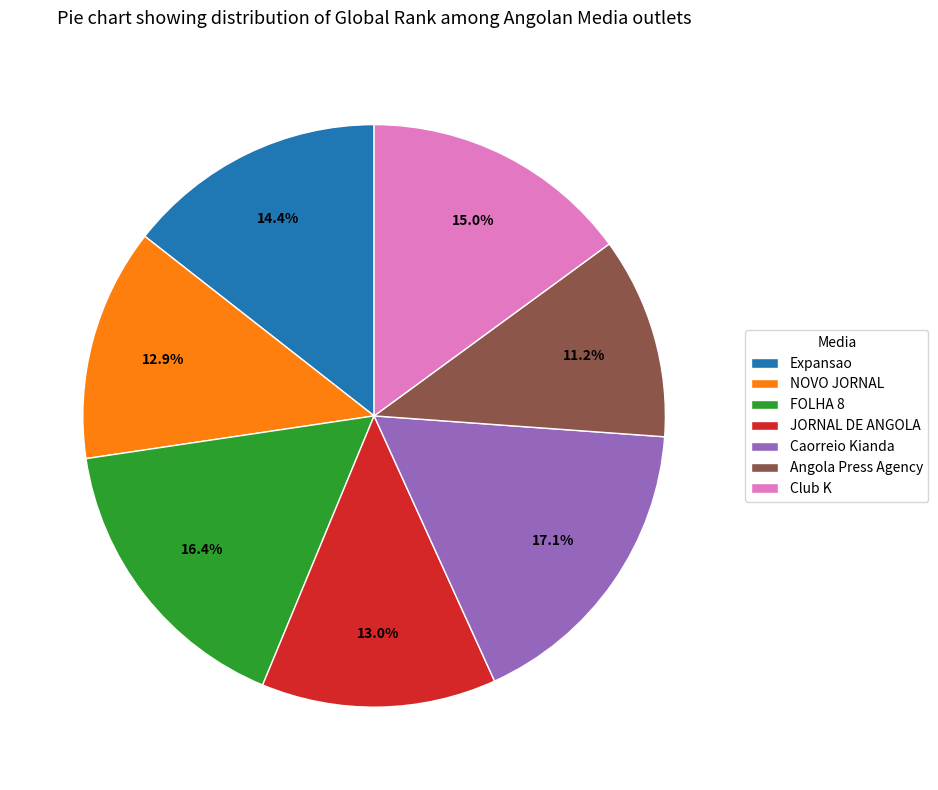

What is the largest slice in the pie chart?

Caorreio Kianda